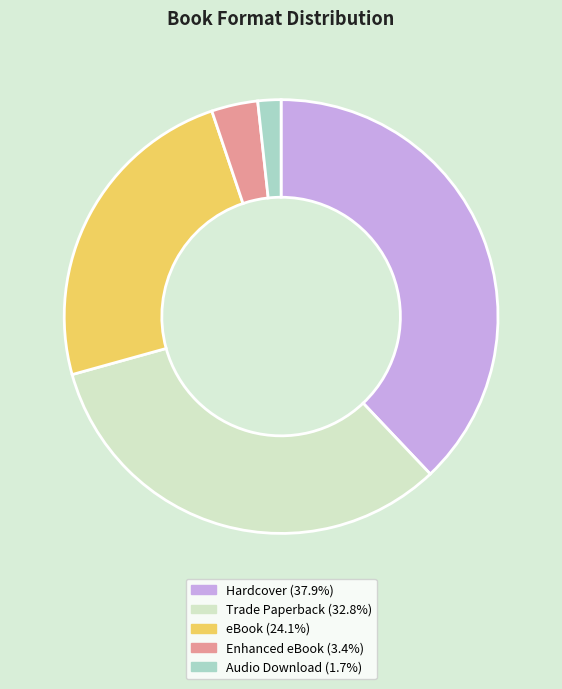

Does Enhanced eBook (3.4%) account for over 50% of the chart?

No